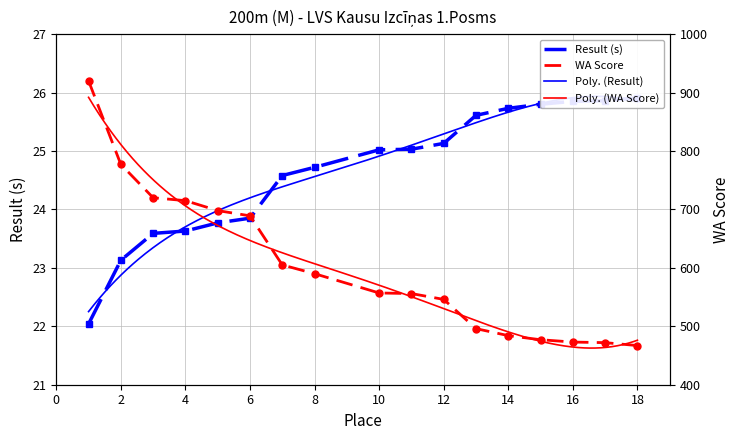

Between 7 and 15, which series saw the biggest shift?

WA Score